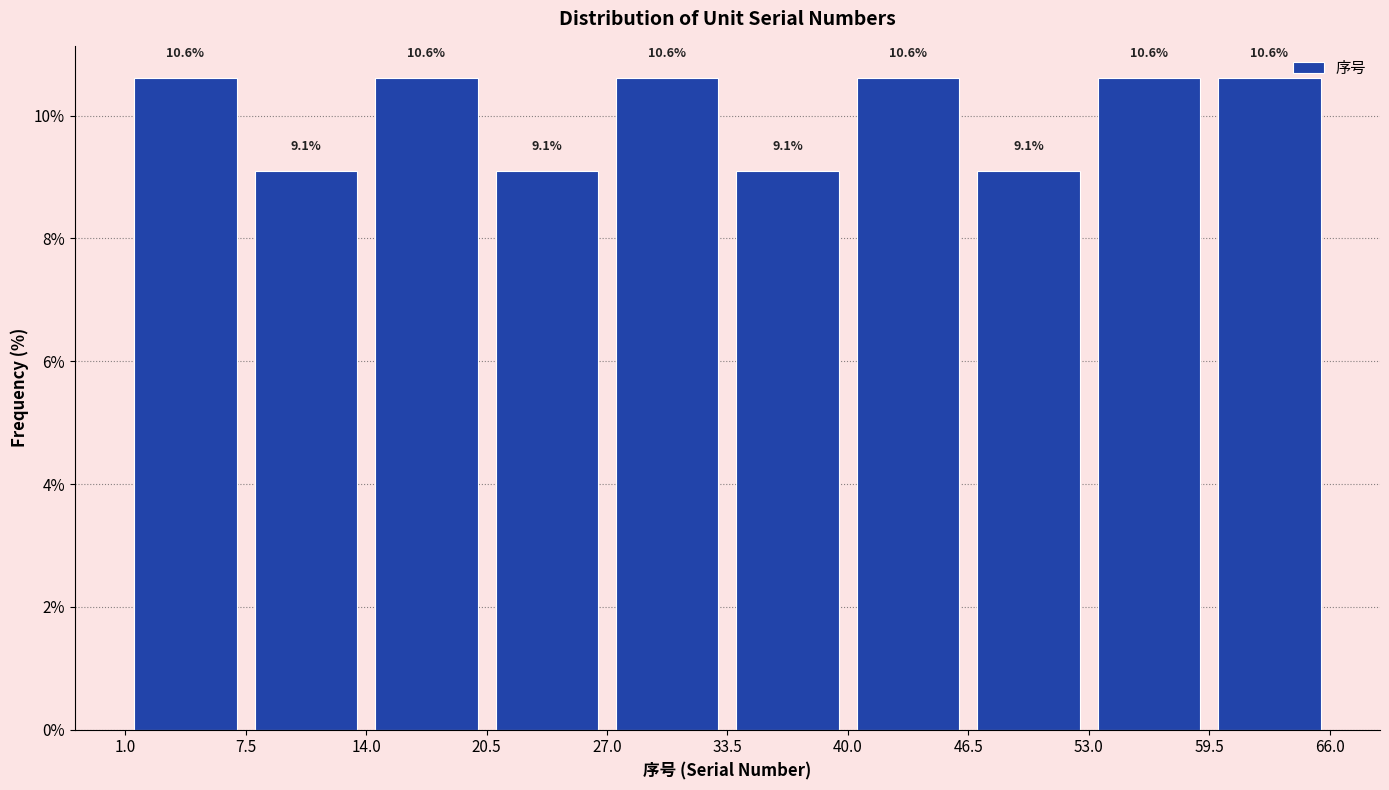

How tall is the bar that spans 53.0 to 59.5 on the x-axis?

10.6